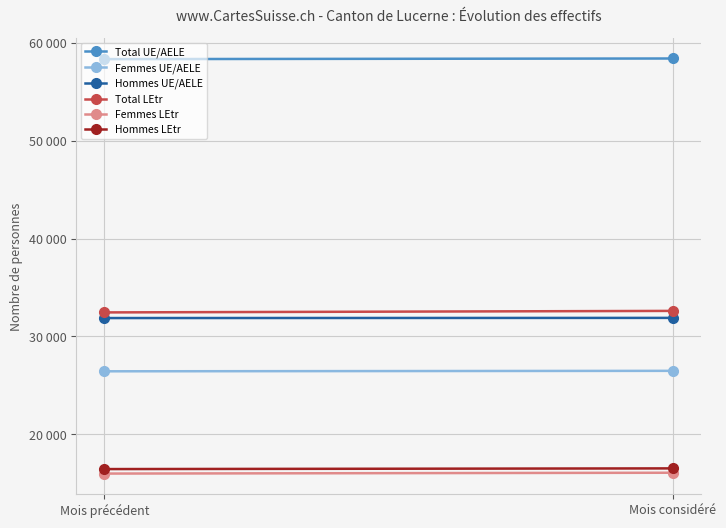

Rank the series at Mois précédent from highest to lowest value.

Total UE/AELE, Total LEtr, Hommes UE/AELE, Femmes UE/AELE, Hommes LEtr, Femmes LEtr